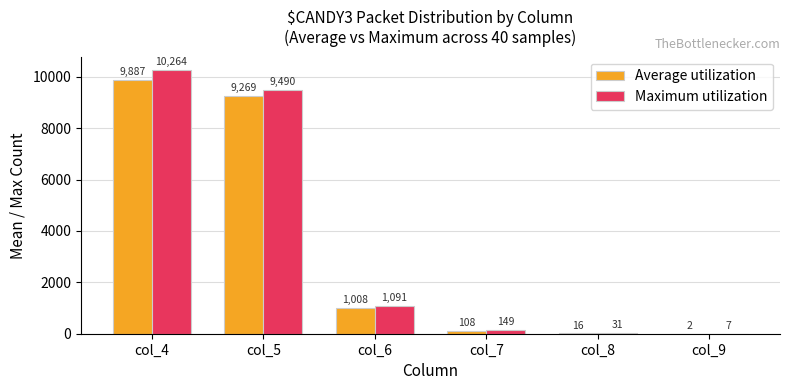

Between col_4 and col_5, which series saw the biggest shift?

Maximum utilization